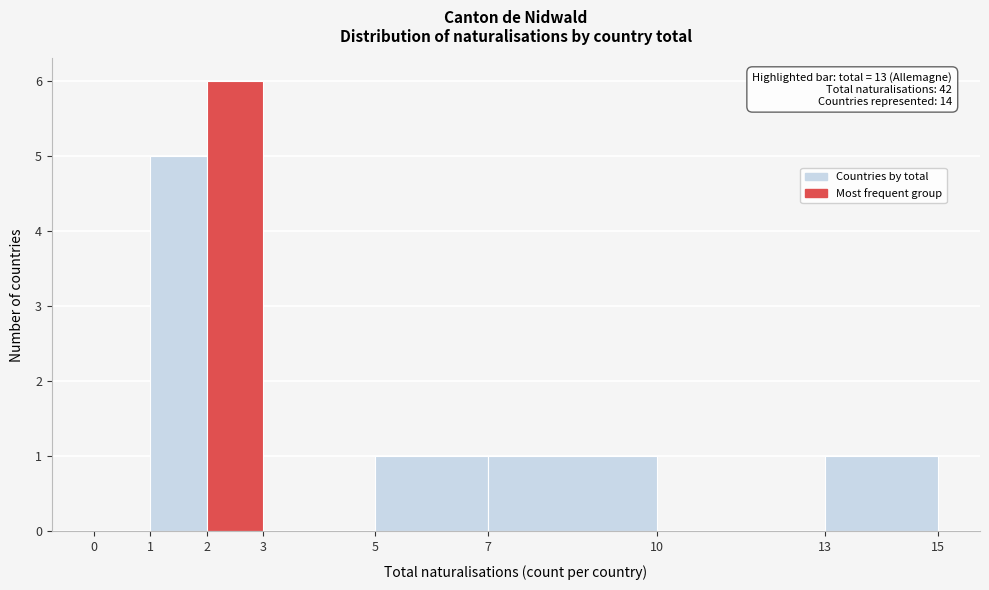

Which range on the x-axis has the tallest bar?

2 to 3